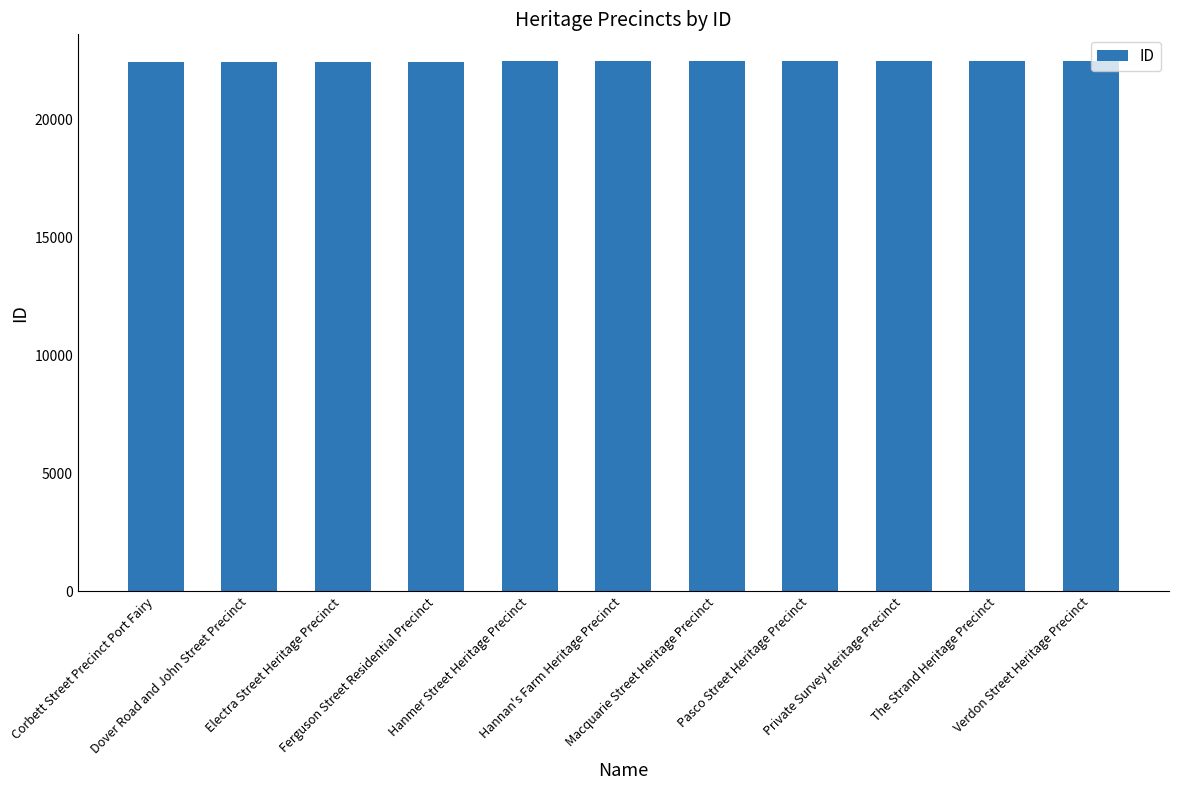

Does the chart contain any negative values?

No